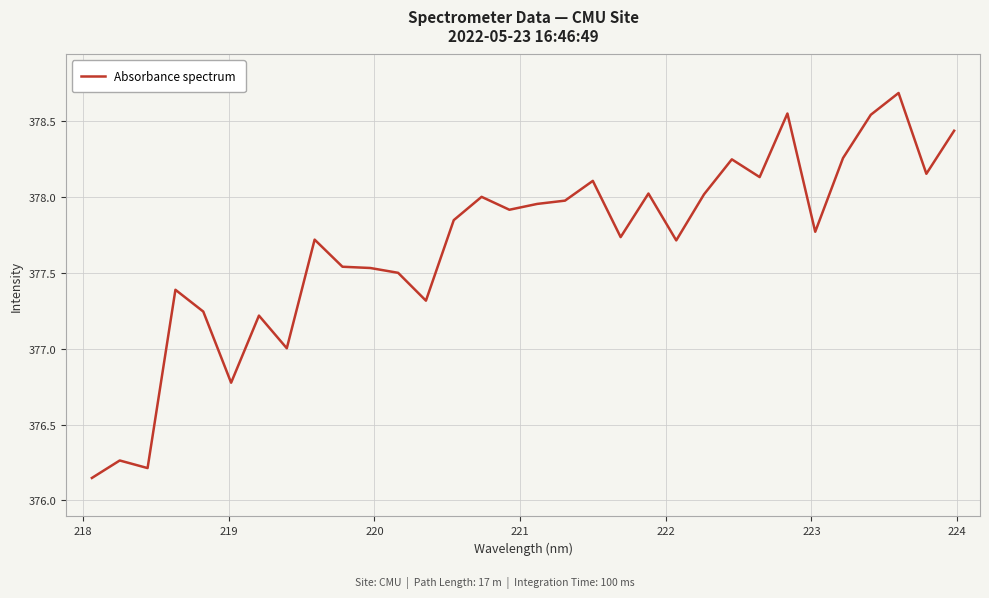

What is the greatest value displayed?

378.7